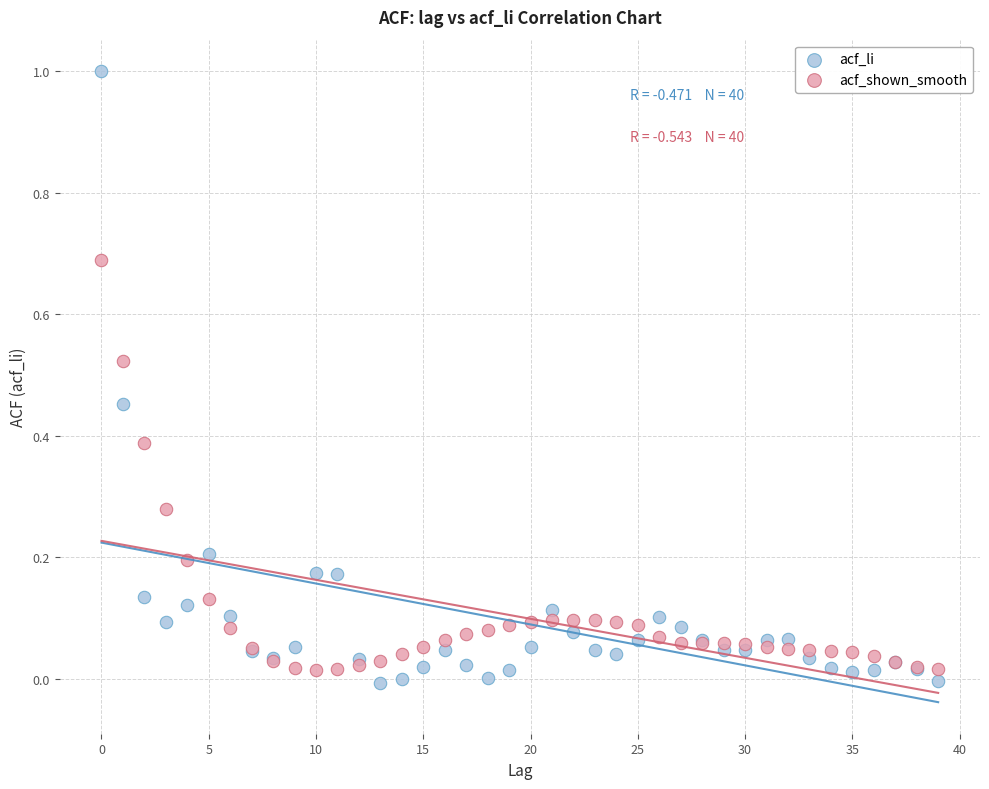

Which series has the largest Y range (max minus min)?

acf_li